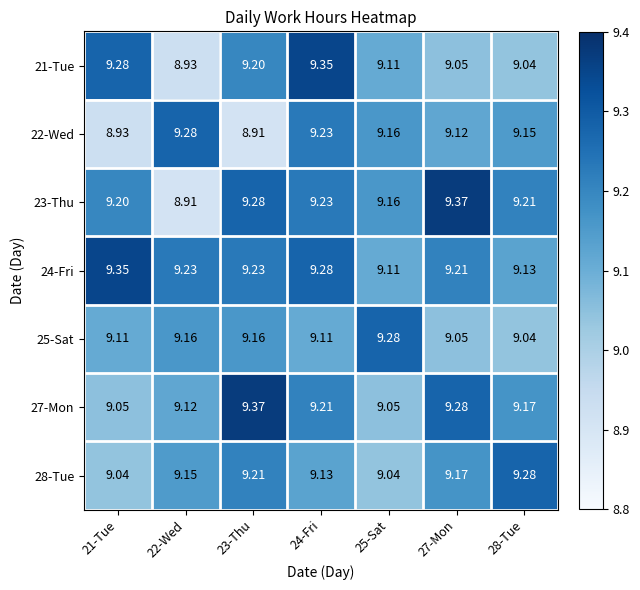

Is the value of 24-Fri at 27-Mon greater than the value of 22-Wed at 25-Sat?

Yes